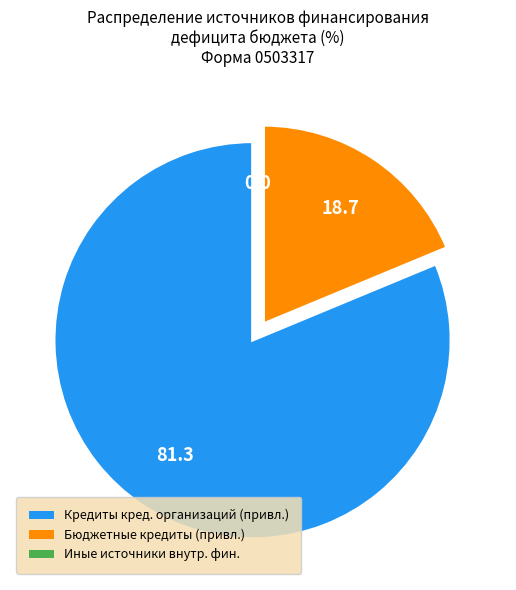

Is there any slice that represents more than half of the pie?

Yes